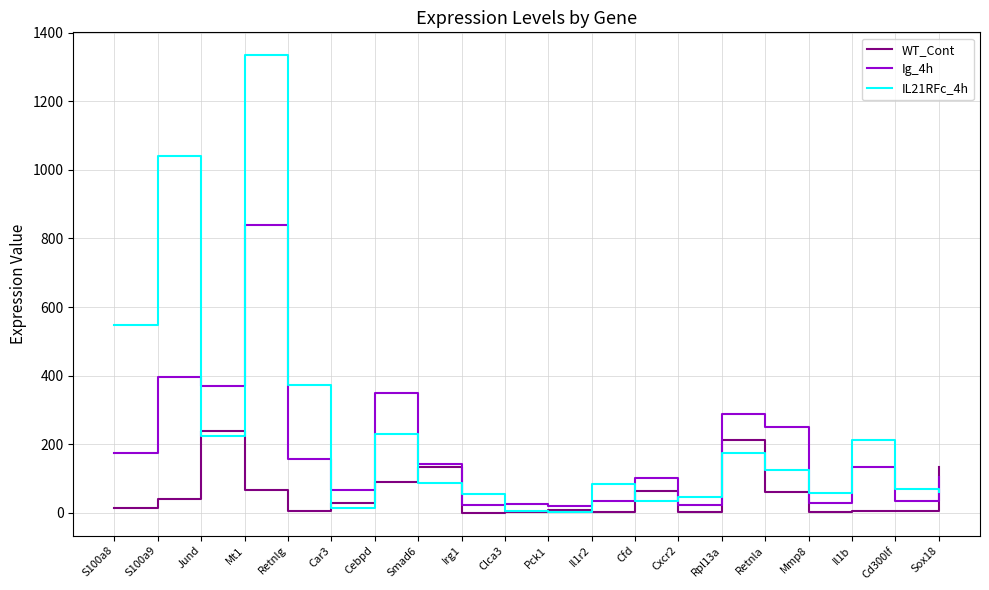

At Car3, list the series in order from smallest to largest.

IL21RFc_4h, WT_Cont, Ig_4h